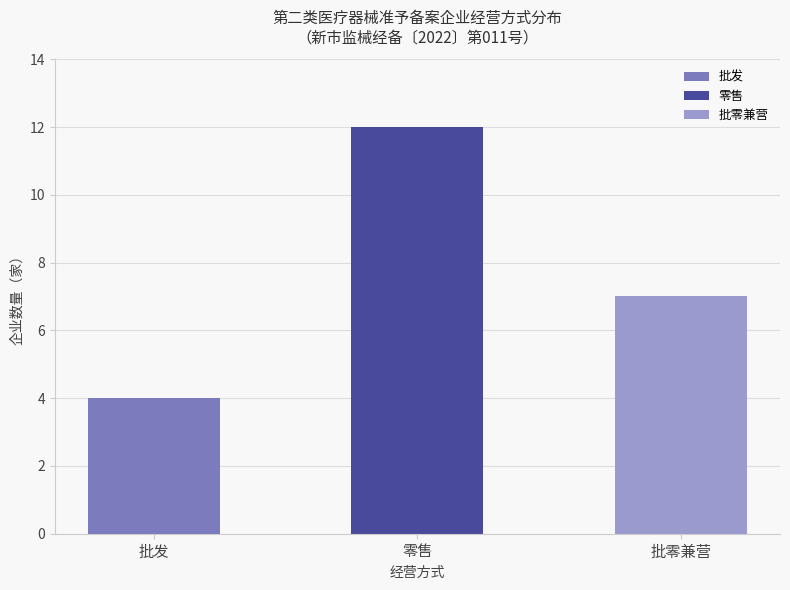

How many categories are shown in the chart?

3